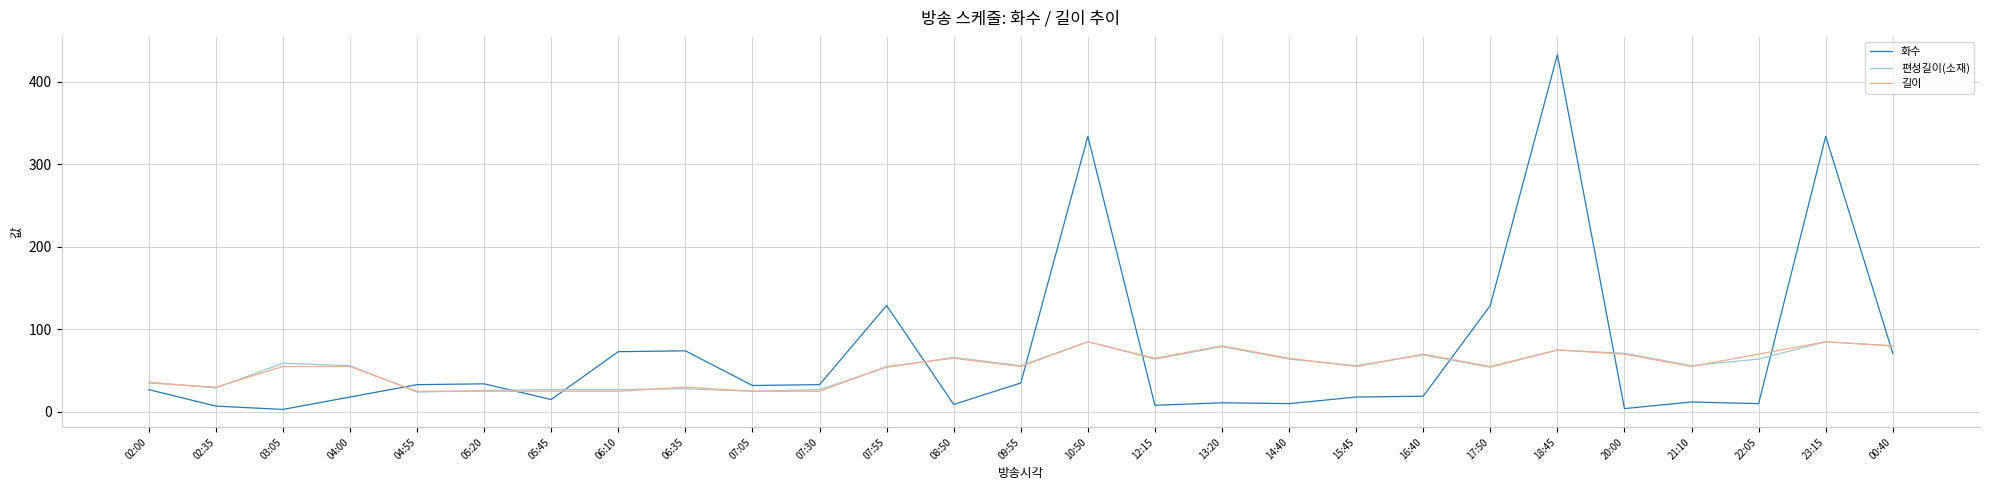

Which series has the largest range (max minus min)?

화수